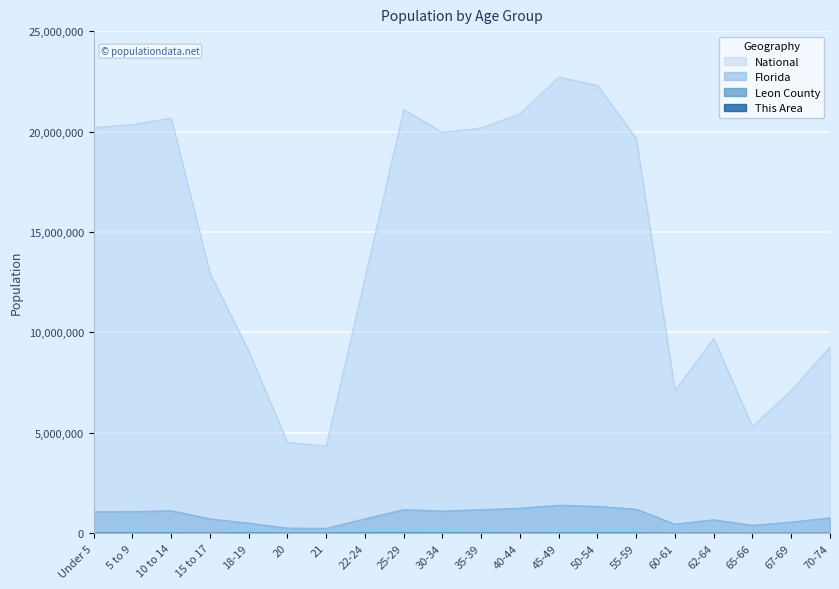

What is the difference between the second highest and second lowest values in the This Area series?

1802